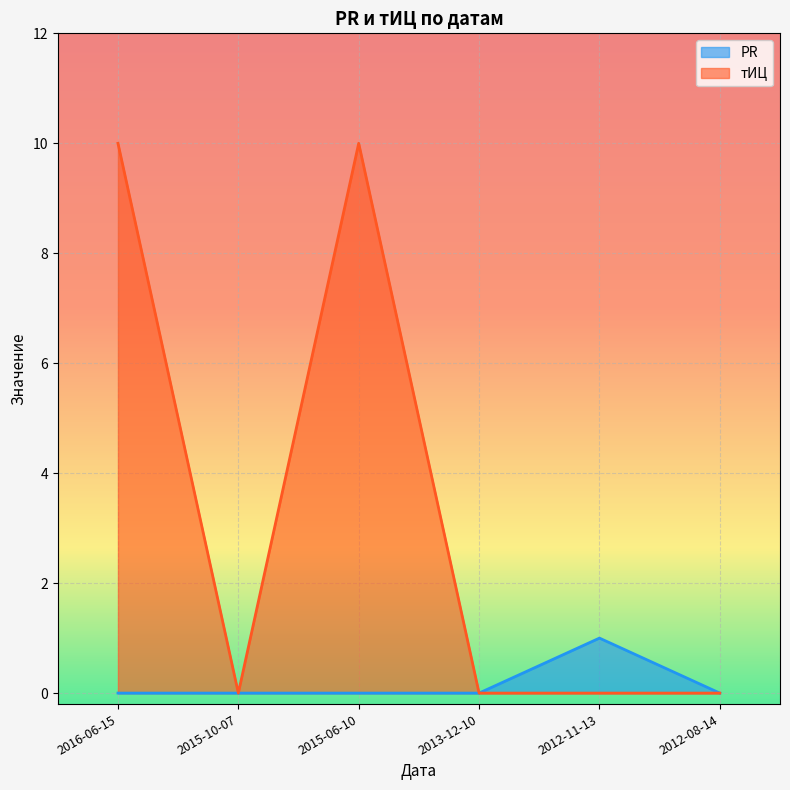

How many series are shown in this chart?

2